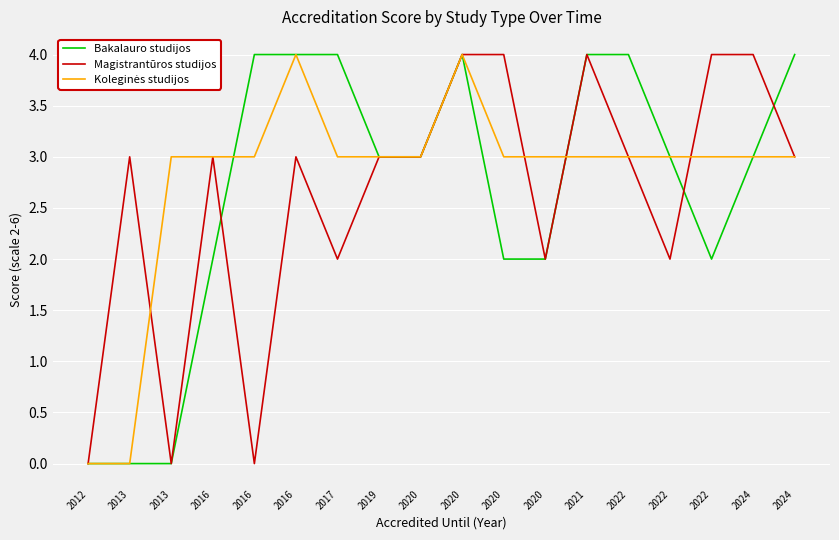

True or false: Bakalauro studijos and Magistrantūros studijos intersect in this chart.

True